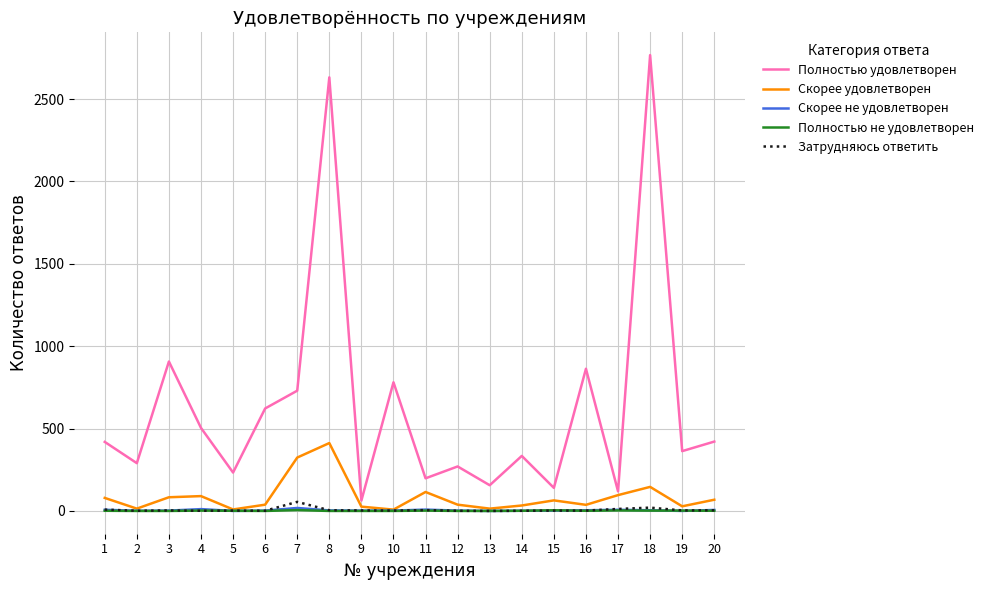

Which series has the widest spread of values?

Полностью удовлетворен